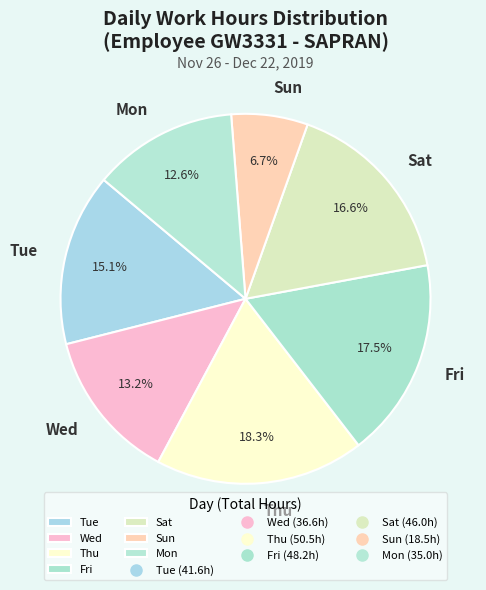

Which category has the biggest portion of the pie?

Thu